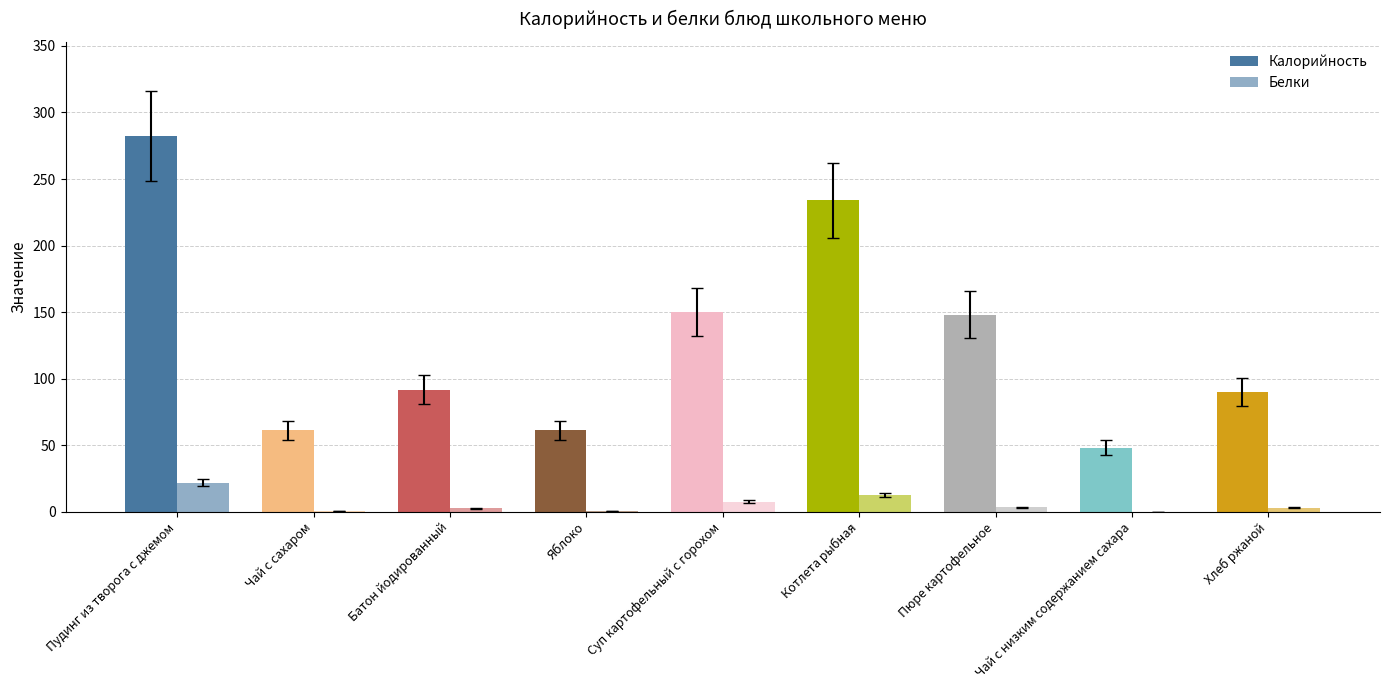

How many groups of bars are there?

9